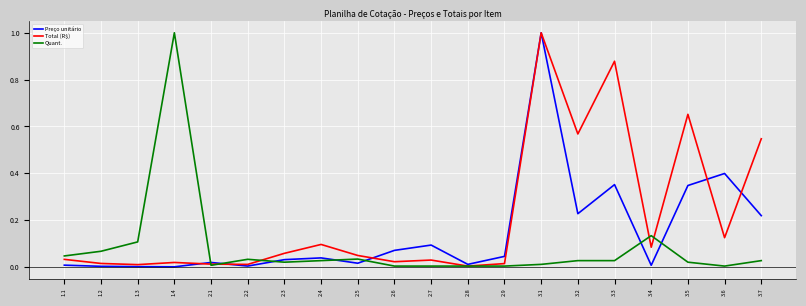

Between 2.1 and 3.2, which series saw the biggest shift?

Total (R$)